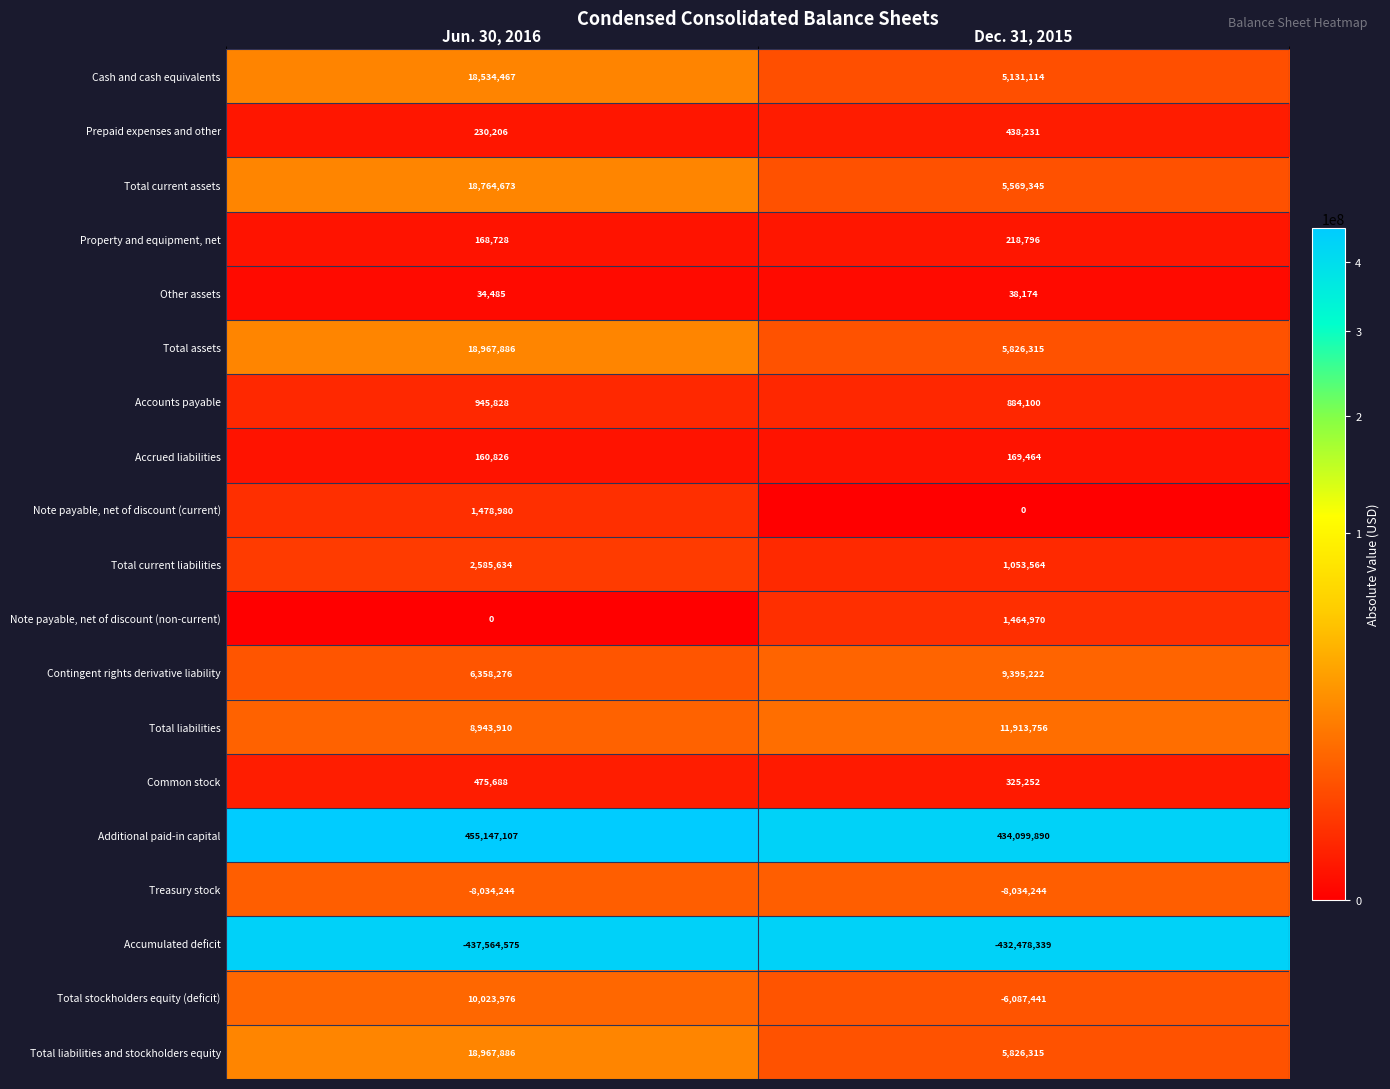

Rank the categories by Common stock value from highest to lowest.

Jun. 30, 2016, Dec. 31, 2015